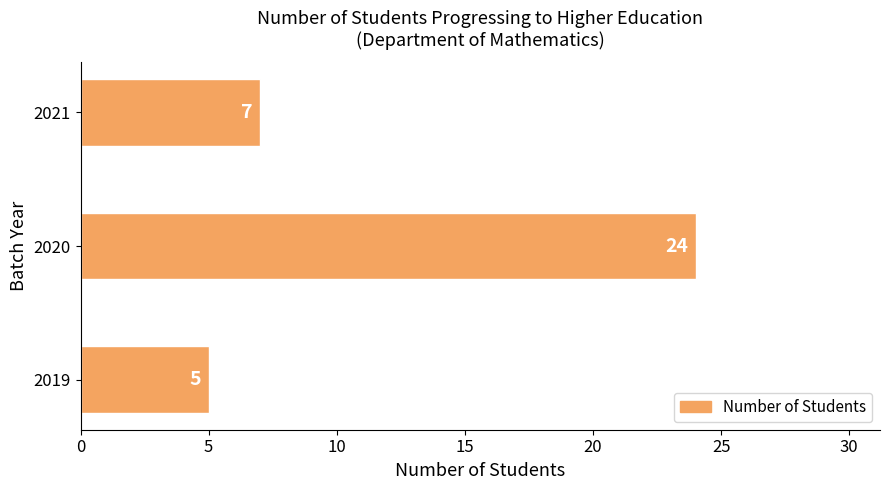

Rank the categories by value from lowest to highest.

2019, 2021, 2020